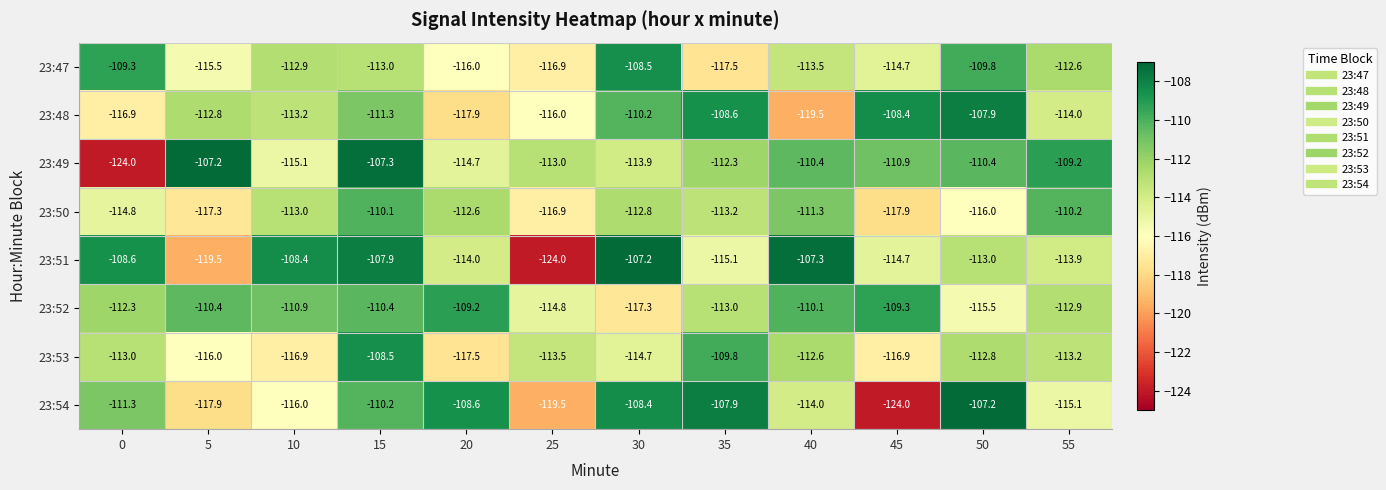

Where is 23:49 nearest to the value -115?

10